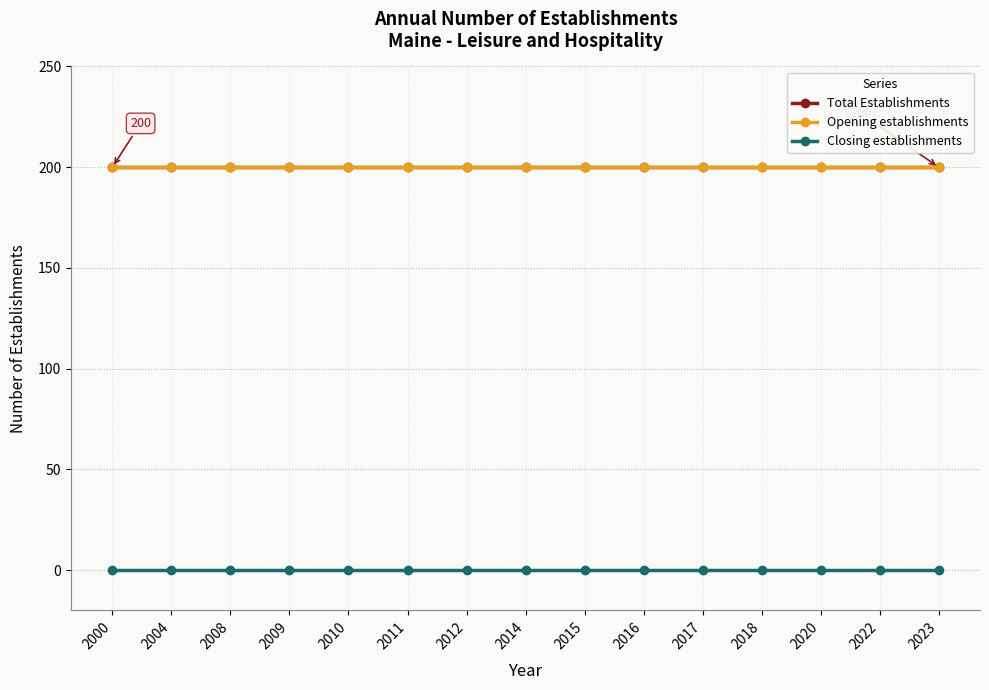

At how many categories does at least one series exceed 69?

15